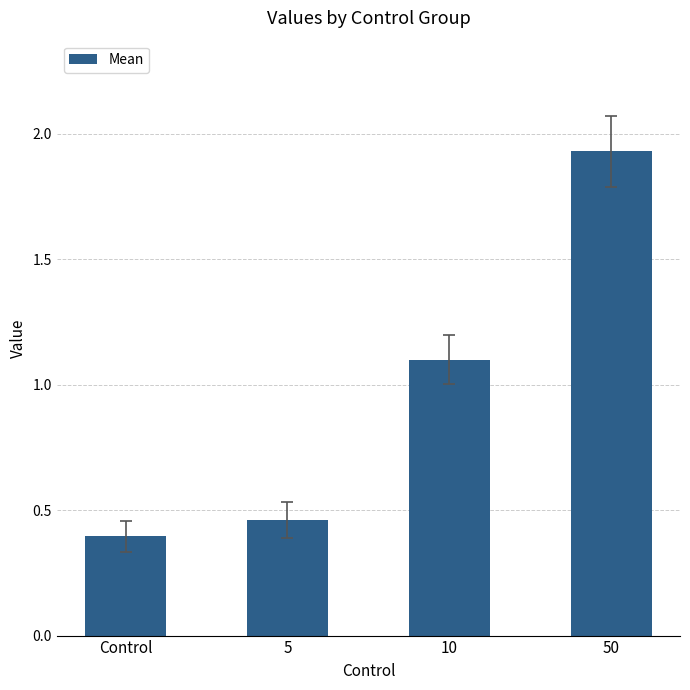

At which label does the data first exceed 1?

10